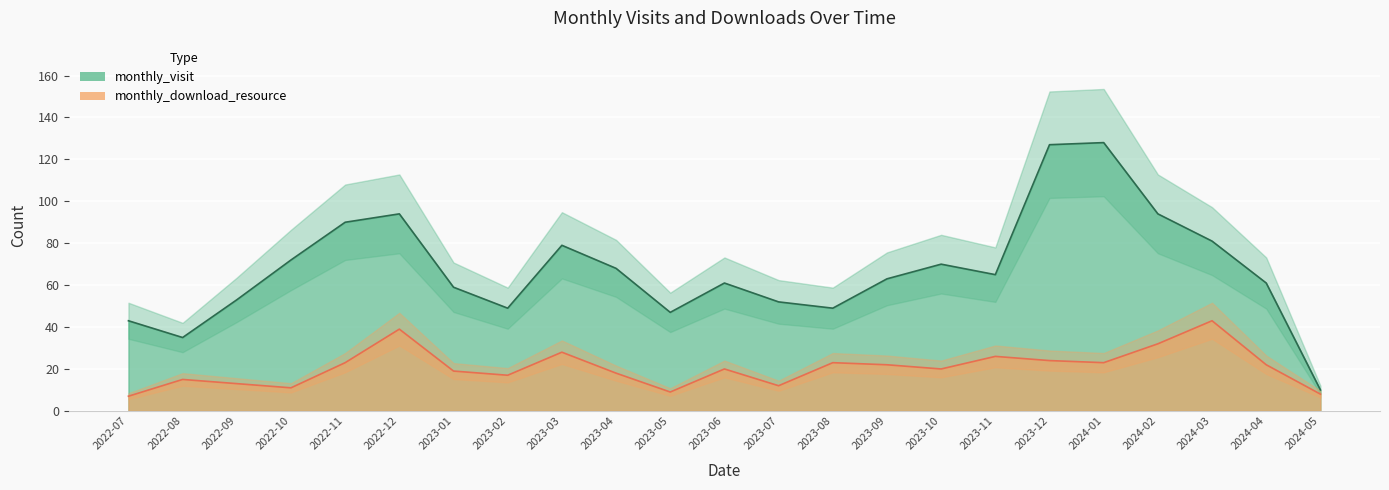

At which label is monthly_visit closest to 69?

2023-04